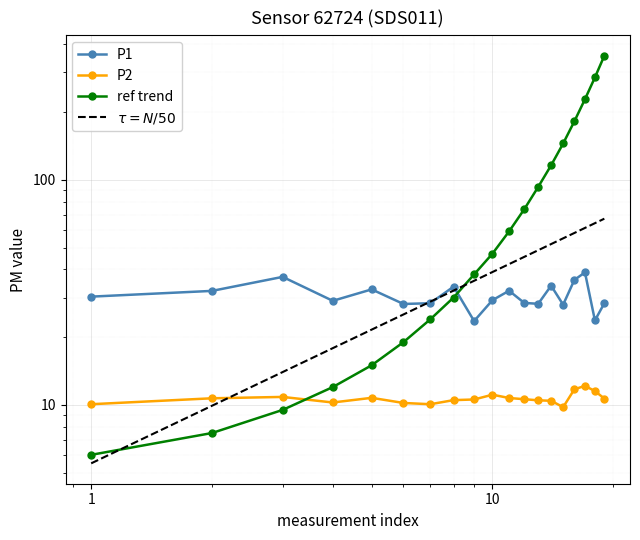

How many intersections are there between P2 and ref_line?

1